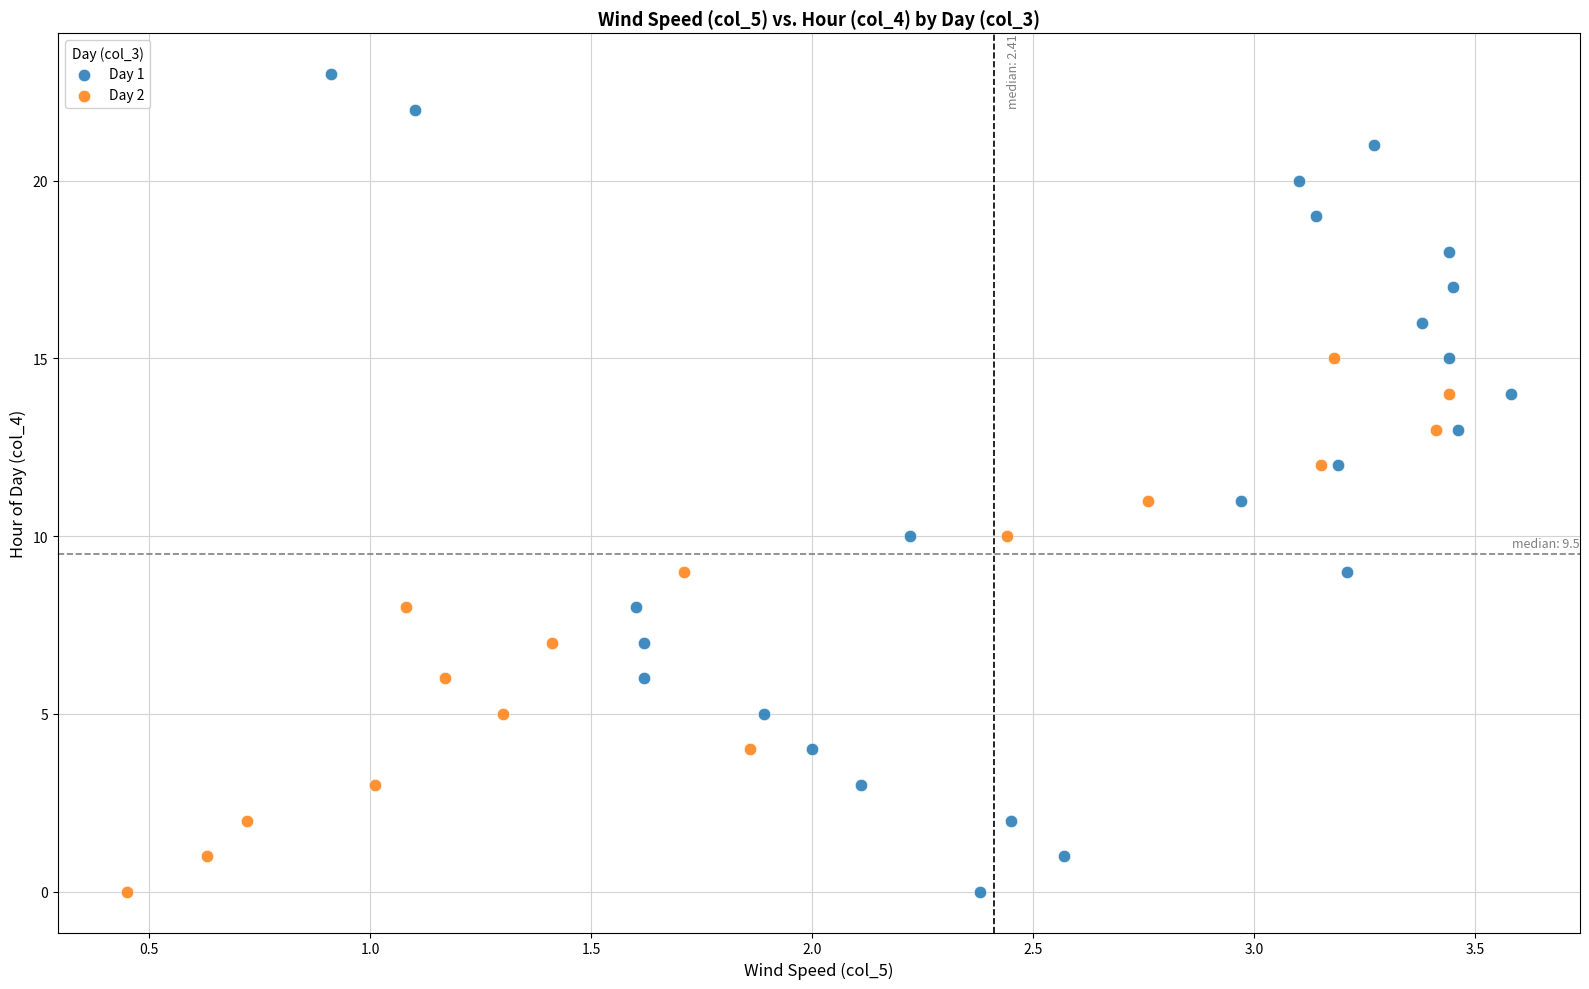

Which series has the largest Y range (max minus min)?

Day 1